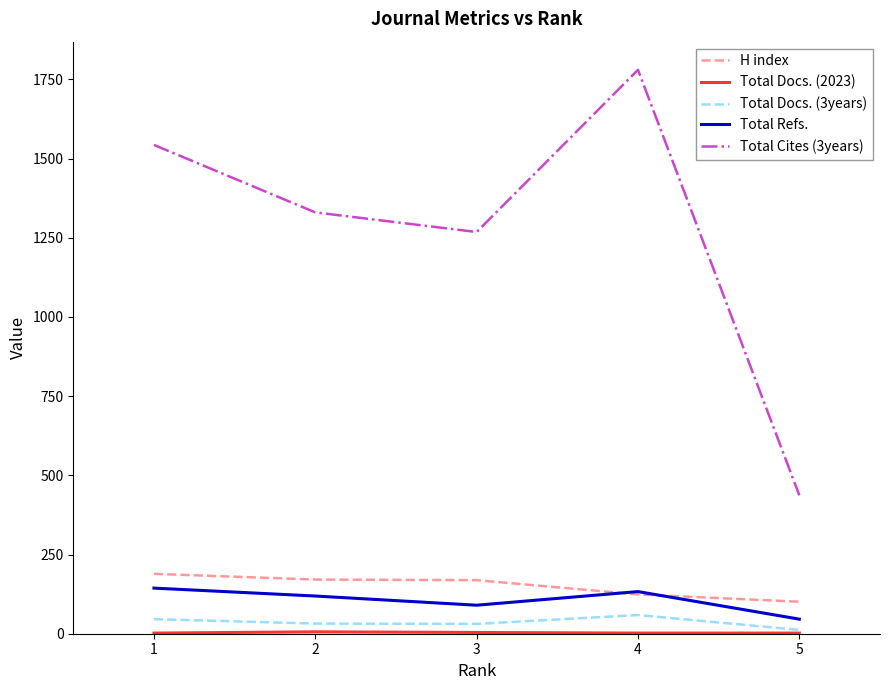

Count the Total Refs. values in the range 90 to 133.

3